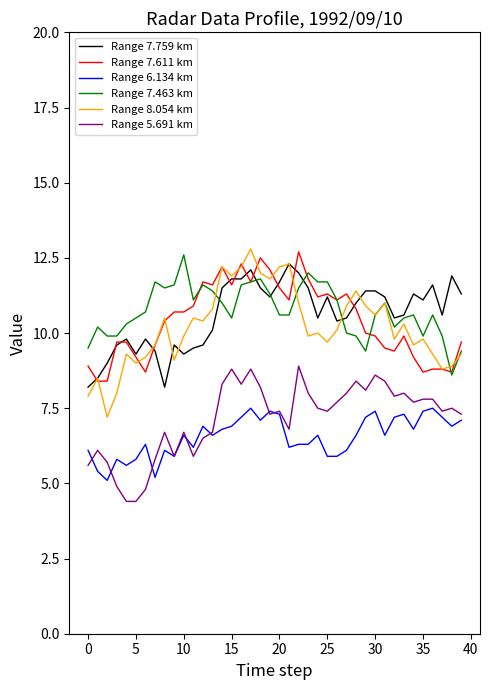

Does the chart display data point markers on the line(s)?

No